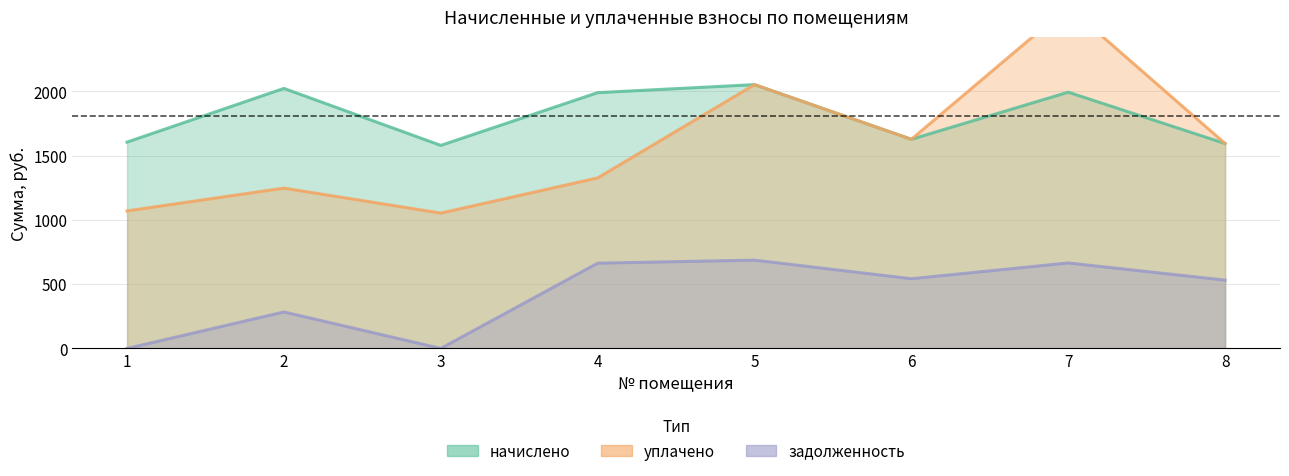

List the series in order of their peak value, lowest first.

задолженность, начислено, уплачено